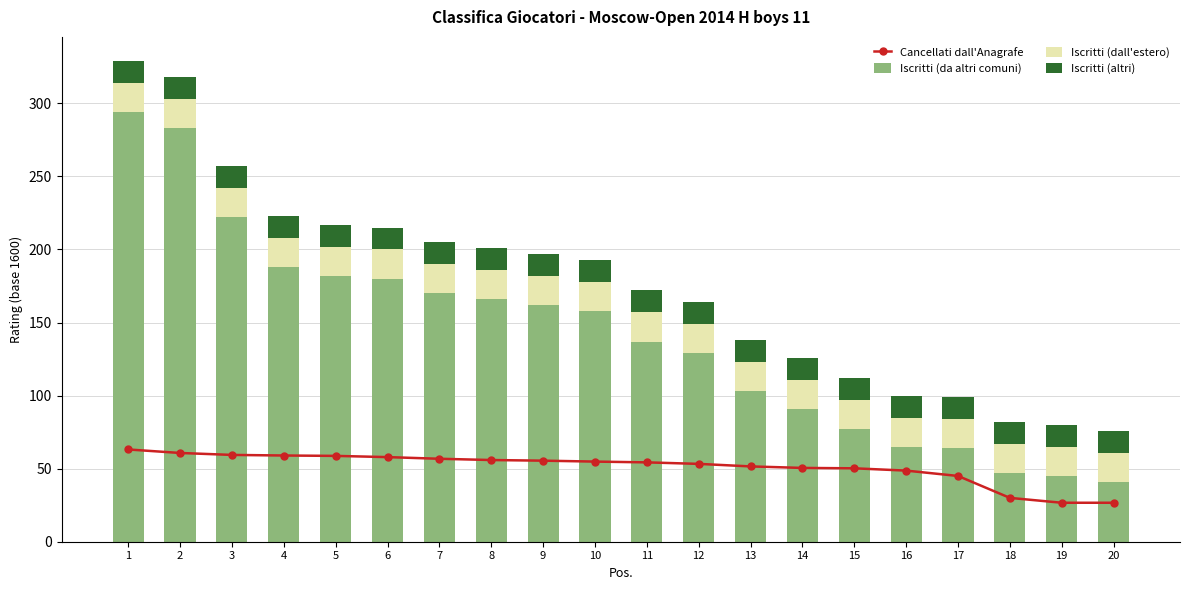

What value does the Iscritti (altri) series have at 17?

15.0